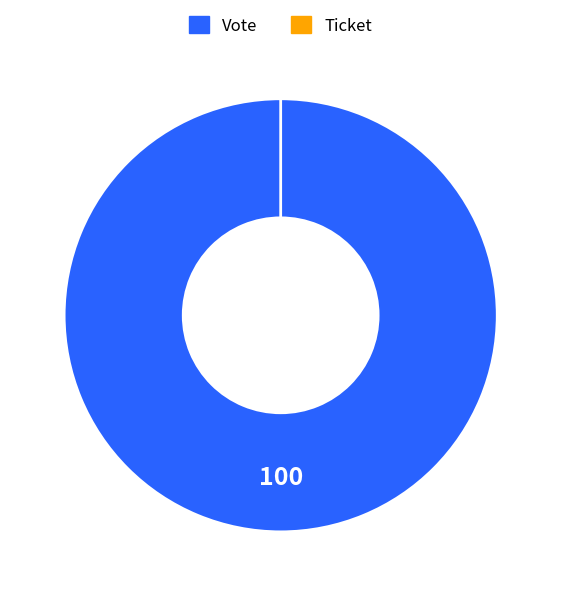

Which slice is the largest?

Vote